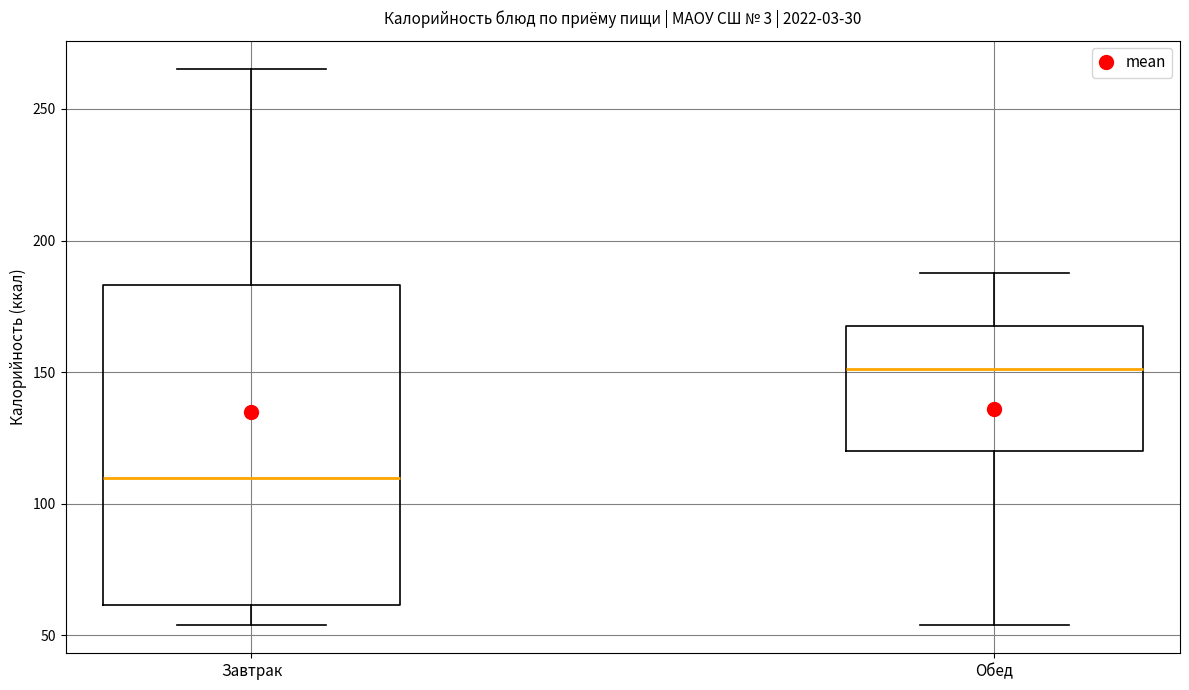

Which box is the tallest, from its lower edge to its upper edge?

Завтрак